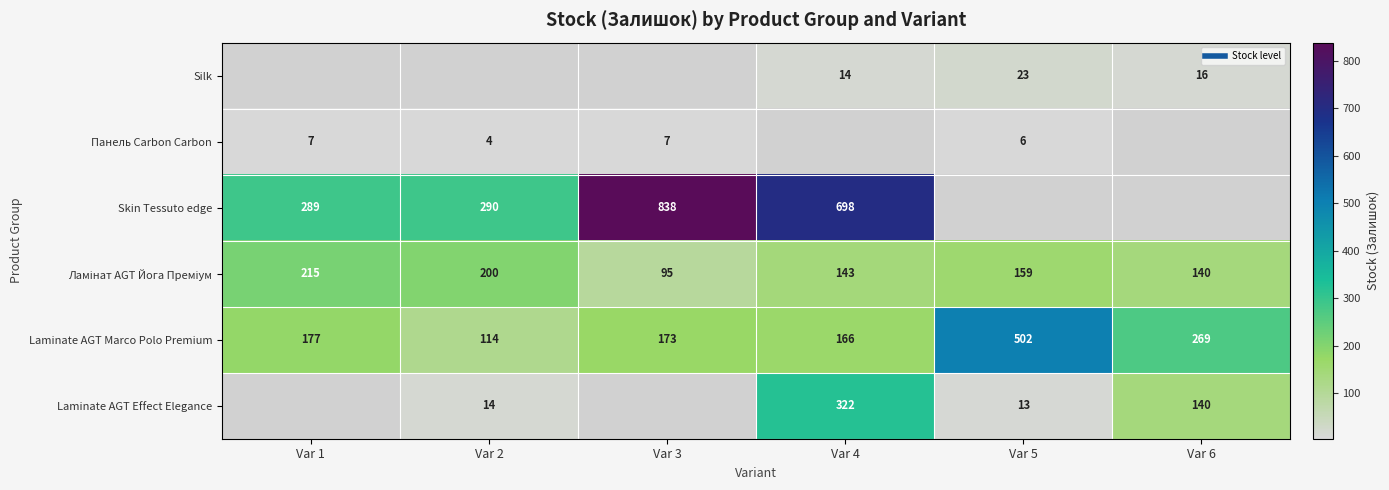

The Silk series shows 23.0 at Var 5. True or false?

True